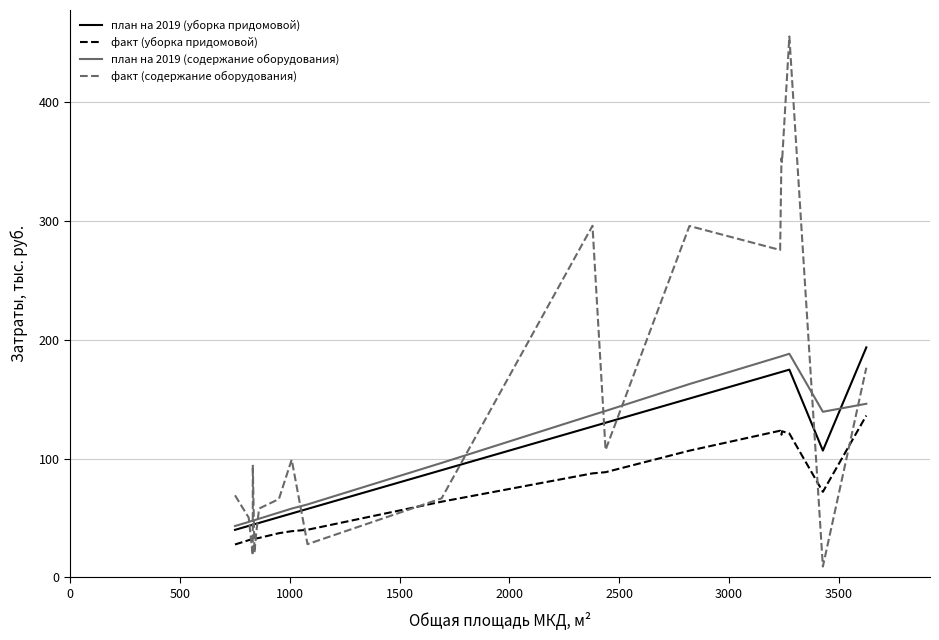

True or false: план на 2019 (уборка придомовой) and факт (уборка придомовой) cross at least once.

False